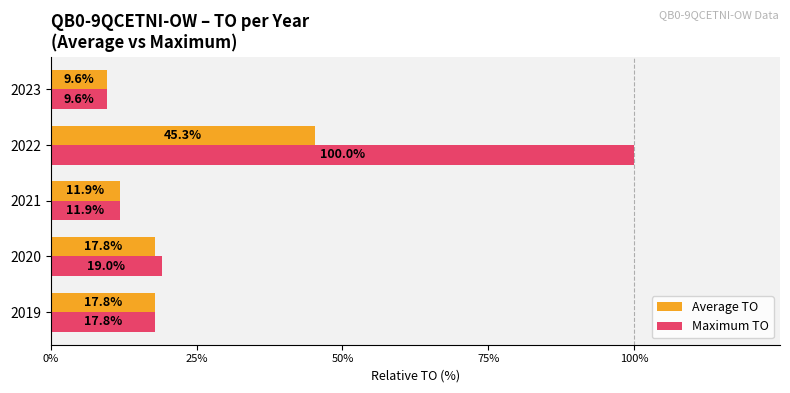

What is the average value of the Average TO series?

20.5